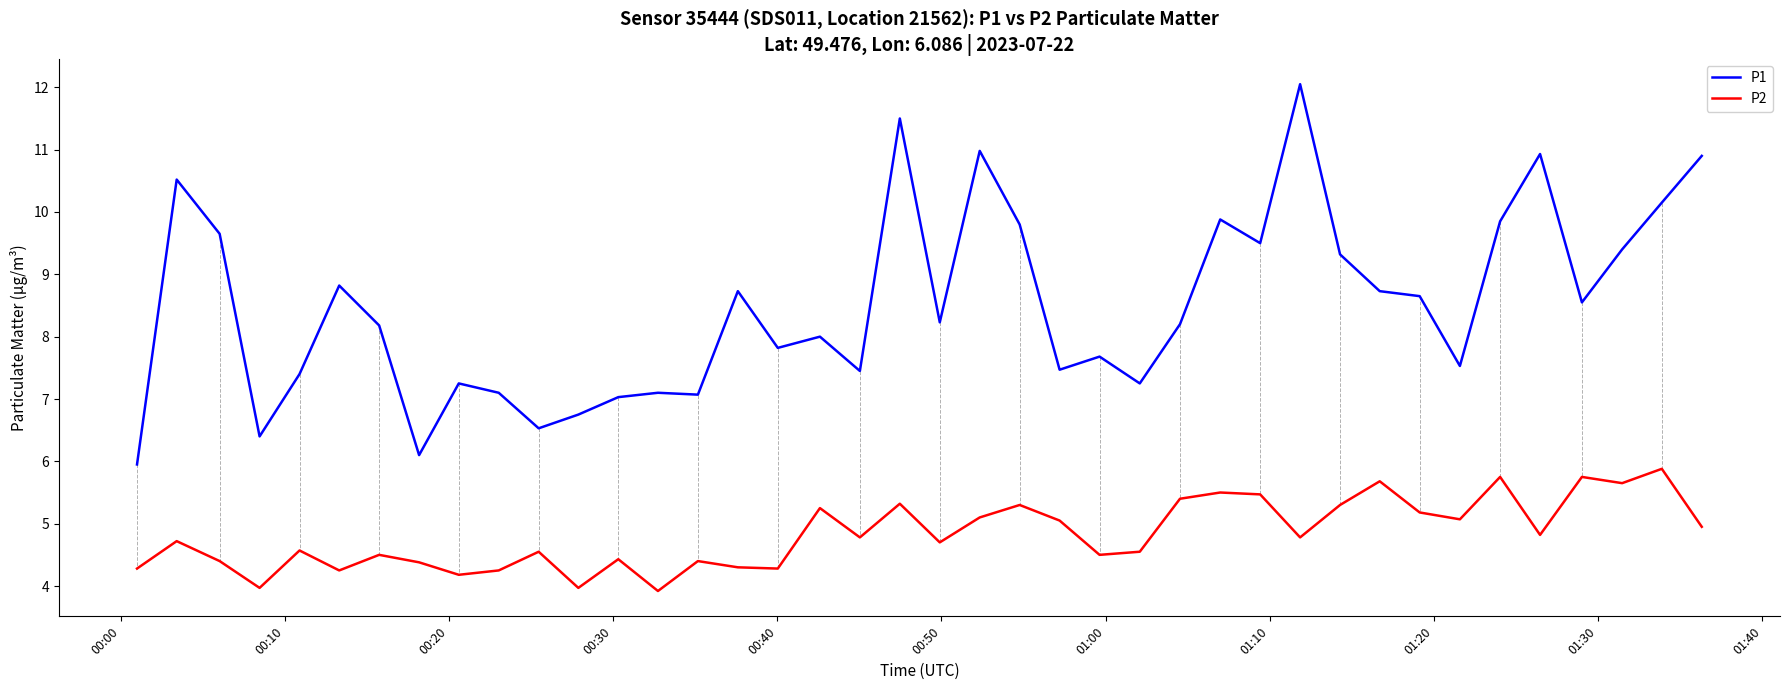

What is the lowest value of the P2 series?

3.9